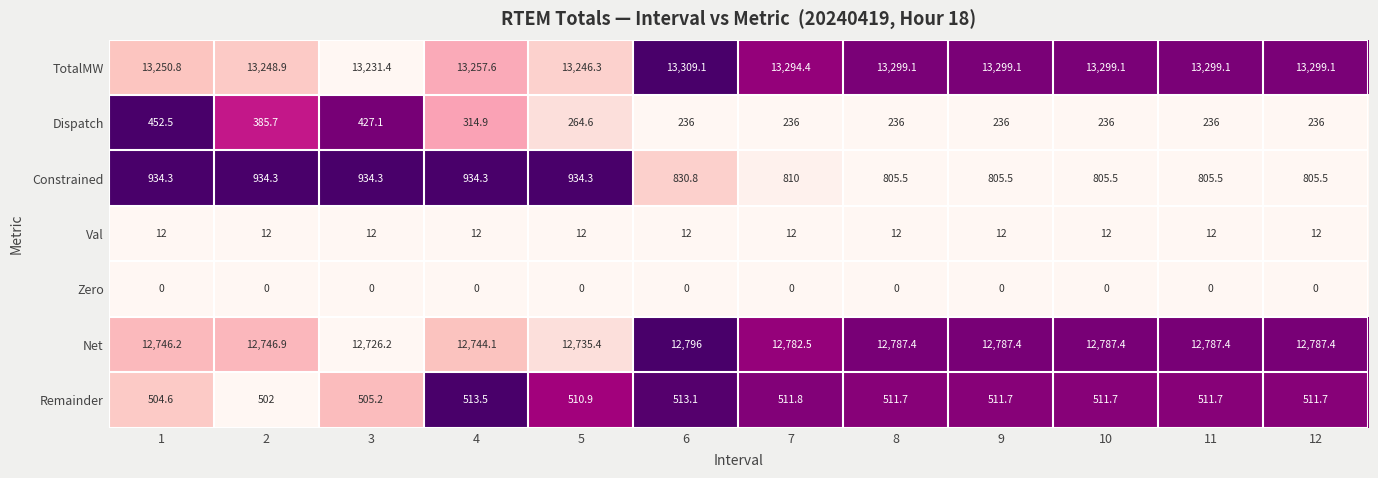

The Zero series shows 0.0 at 10. True or false?

True